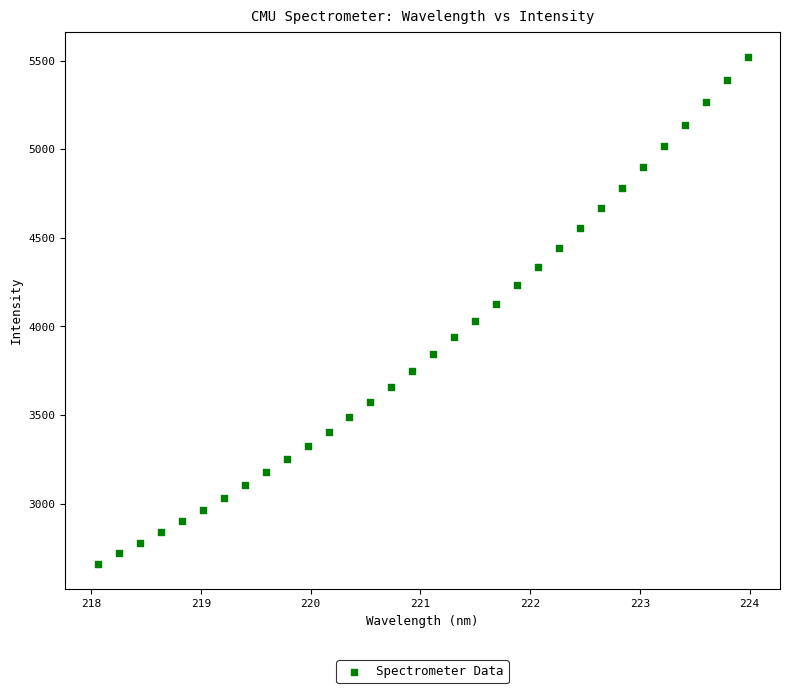

What is the range of Y values (max minus min)?

2858.2